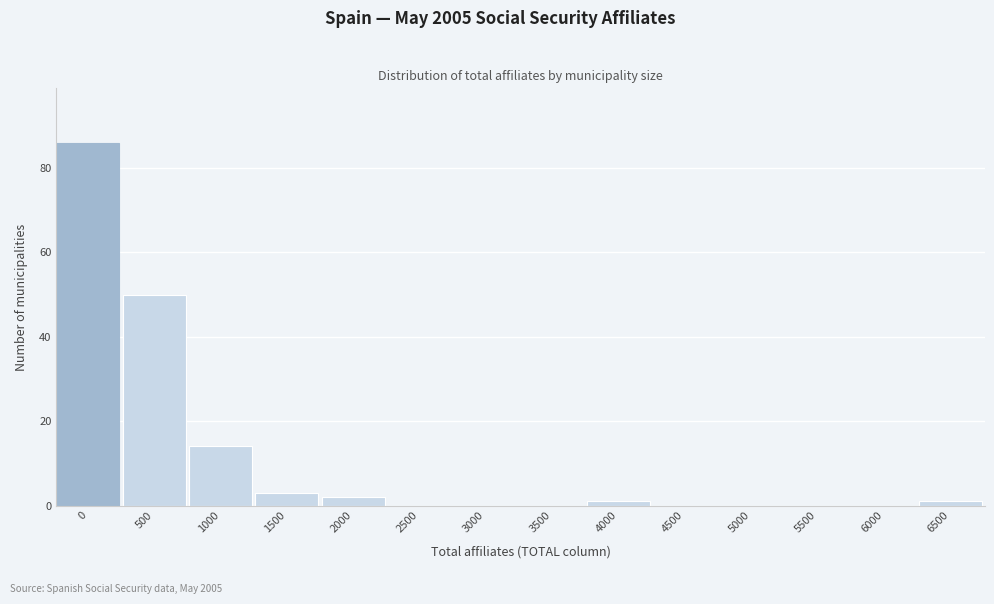

Reading left to right, what are all the values shown in this chart?

0=86	500=50	1000=14	1500=3	2000=2	2500=0	3000=0	3500=0	4000=1	4500=0	5000=0	5500=0	6000=0	6500=1